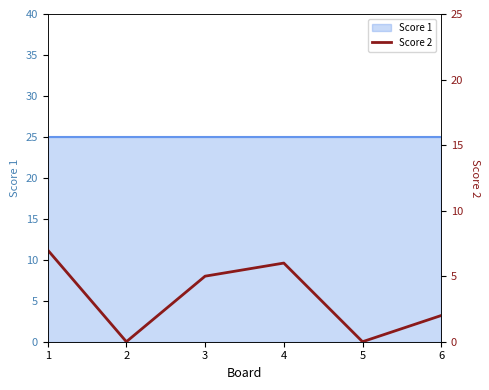

Between 2 and 6, which is larger?

6